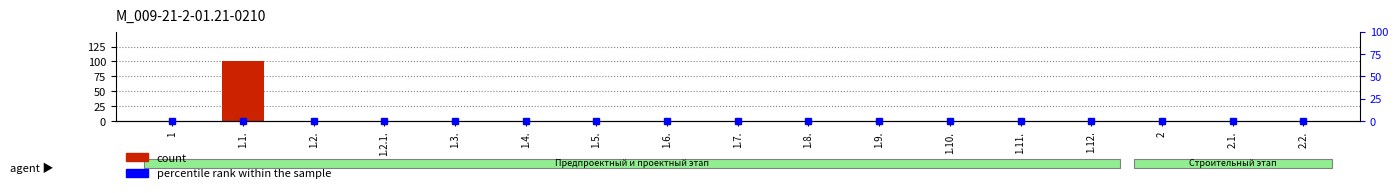

Reading left to right, extract all data points from this chart.

count: 0	100	0	0	0	0	0	0	0	0	0	0	0	0	0	0	0
percentile rank within the sample: 0	0	0	0	0	0	0	0	0	0	0	0	0	0	0	0	0